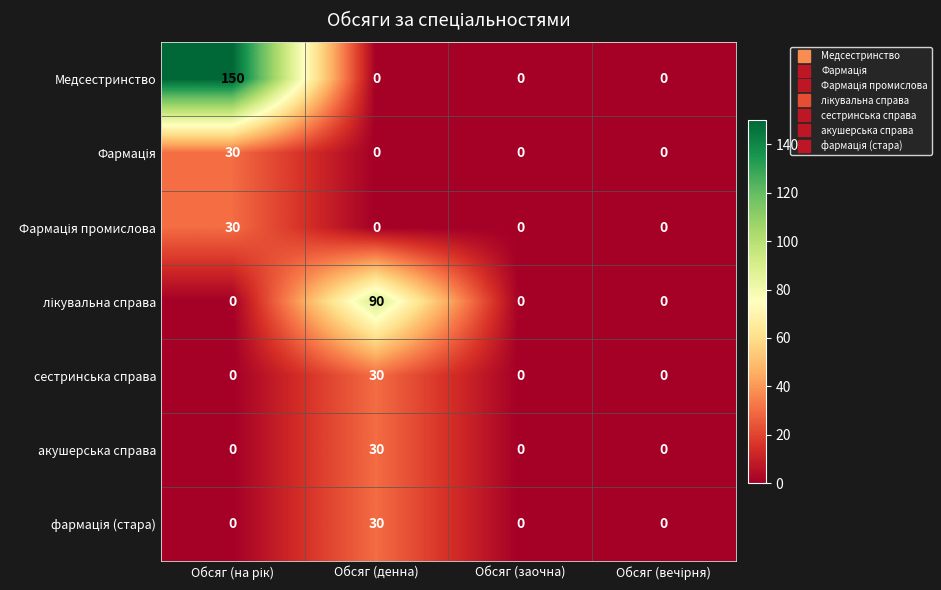

Which series has the largest range (max minus min)?

Медсестринство